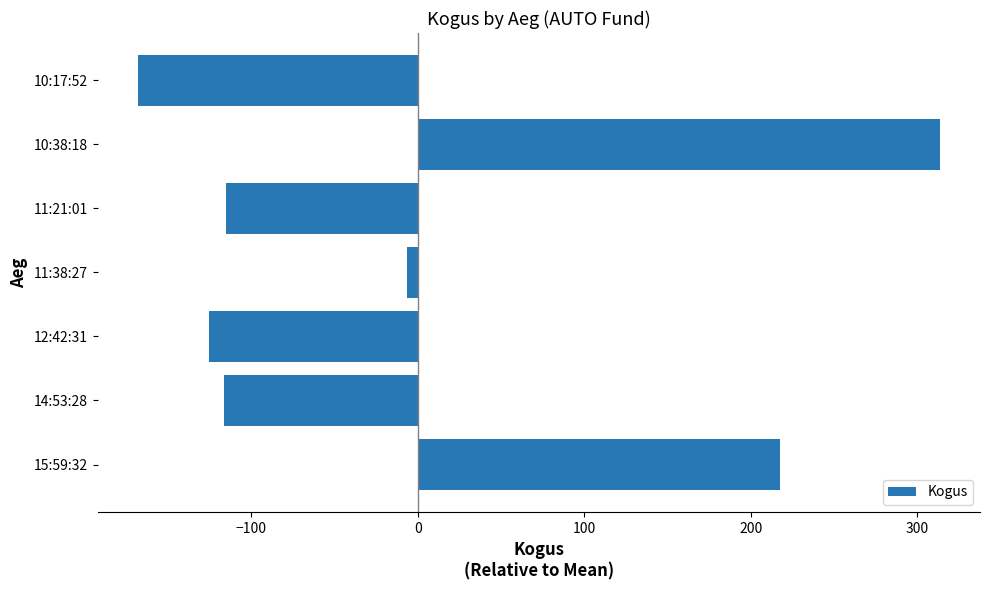

How many values are above zero?

2